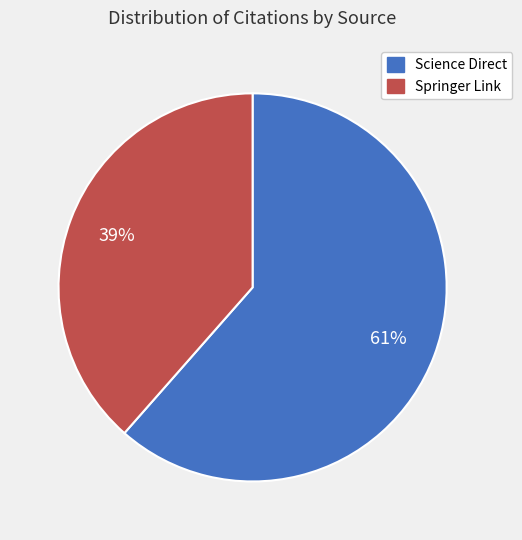

To the nearest percent, what percentage of the pie is Science Direct?

61%